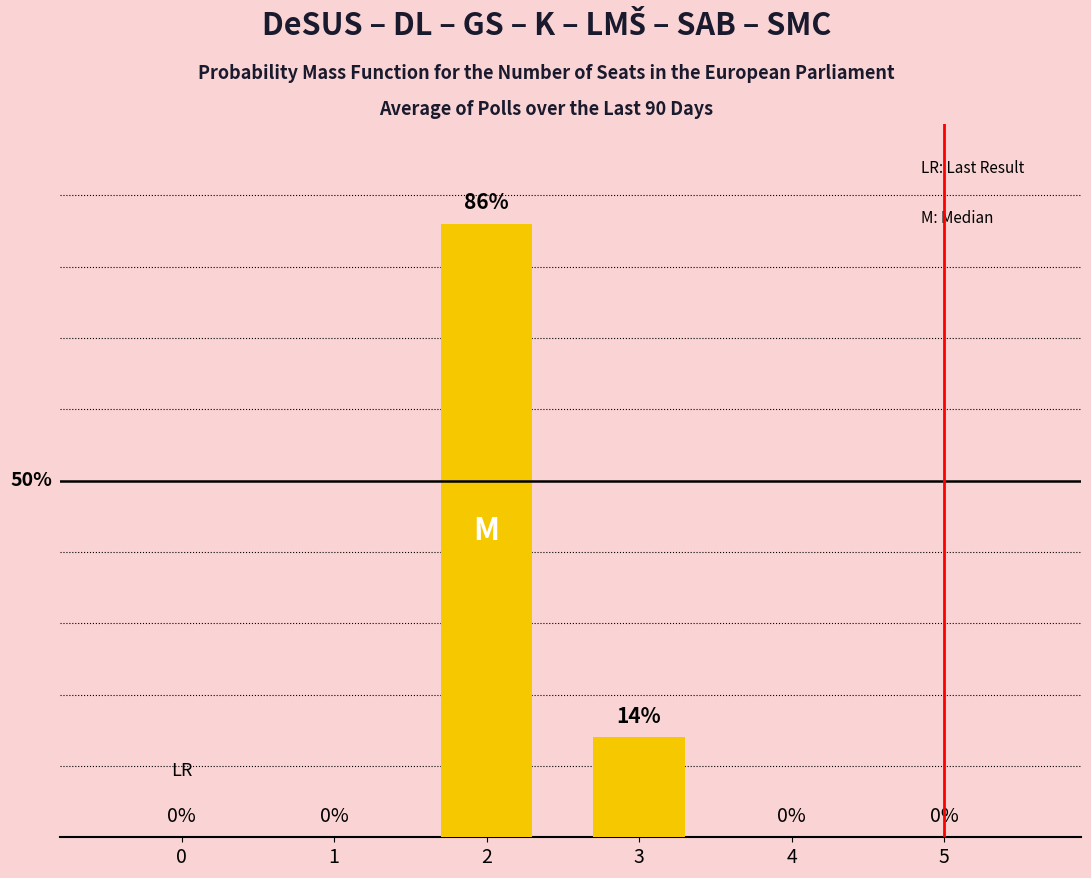

Which has a higher value, 2 or 3?

2